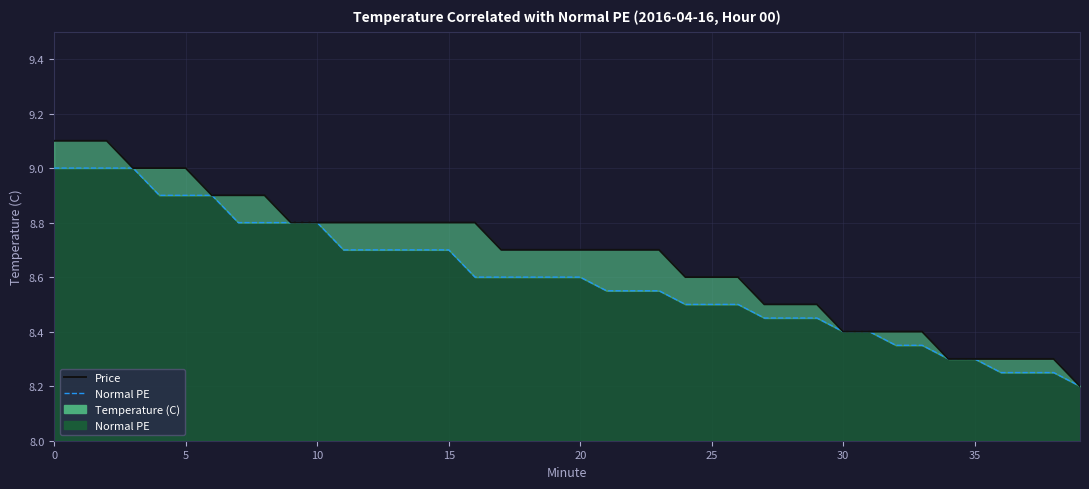

Which series has the largest total across all categories?

Temperature (C)